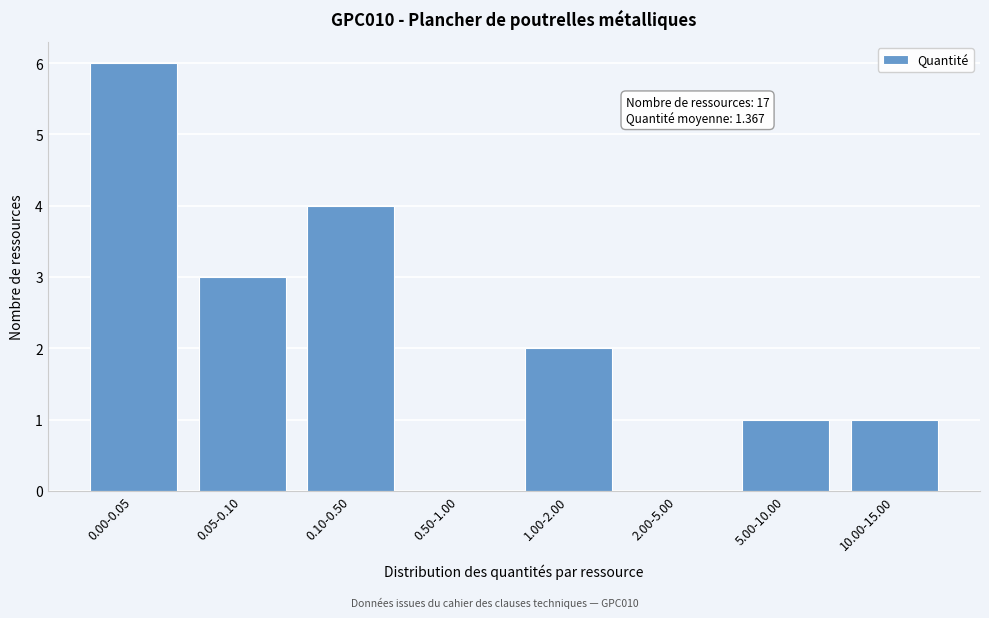

Reading left to right, list all the values displayed in this chart.

0.00-0.05=6	0.05-0.10=3	0.10-0.50=4	0.50-1.00=0	1.00-2.00=2	2.00-5.00=0	5.00-10.00=1	10.00-15.00=1